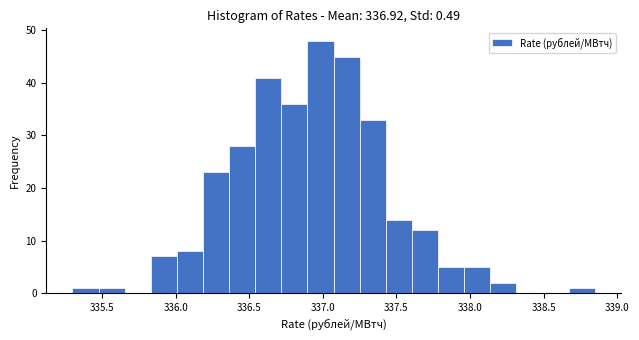

Around what value on the x-axis is the tallest bar? Give the approximate position of its centre, as read against the axis.

337.00